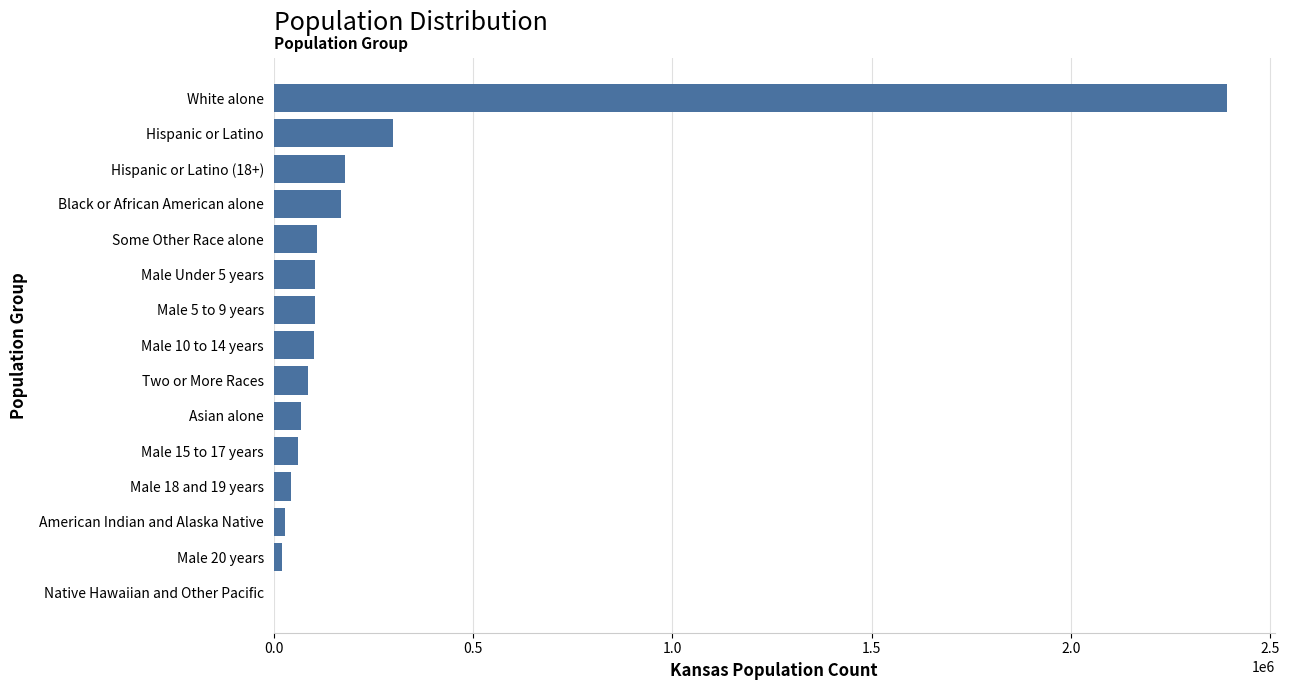

What is the change in value from Hispanic or Latino (18+) to Male 5 to 9 years?

-74521